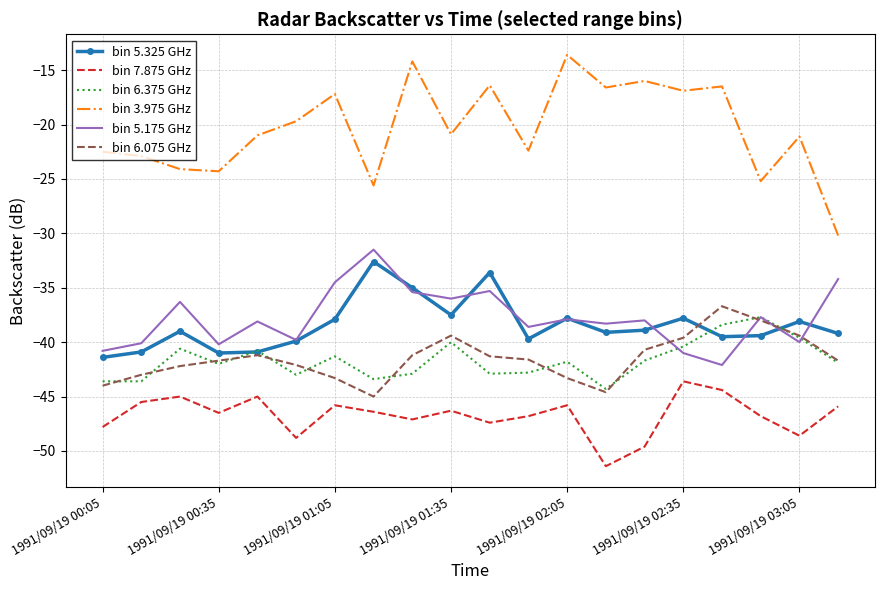

Which series has the largest range (max minus min)?

bin 3.975 GHz